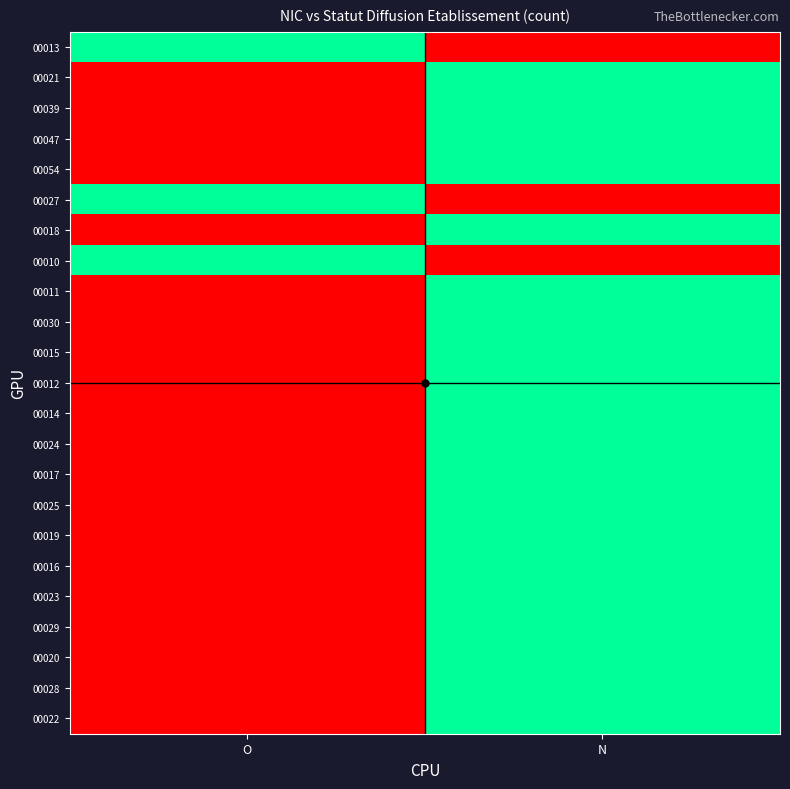

Reading left to right, list all the values displayed in this chart.

00013: O=1	N=0
00021: O=0	N=1
00039: O=0	N=1
00047: O=0	N=1
00054: O=0	N=1
00027: O=1	N=0
00018: O=0	N=1
00010: O=1	N=0
00011: O=0	N=1
00030: O=0	N=1
00015: O=0	N=1
00012: O=0	N=1
00014: O=0	N=1
00024: O=0	N=1
00017: O=0	N=1
00025: O=0	N=1
00019: O=0	N=1
00016: O=0	N=1
00023: O=0	N=1
00029: O=0	N=1
00020: O=0	N=1
00028: O=0	N=1
00022: O=0	N=1